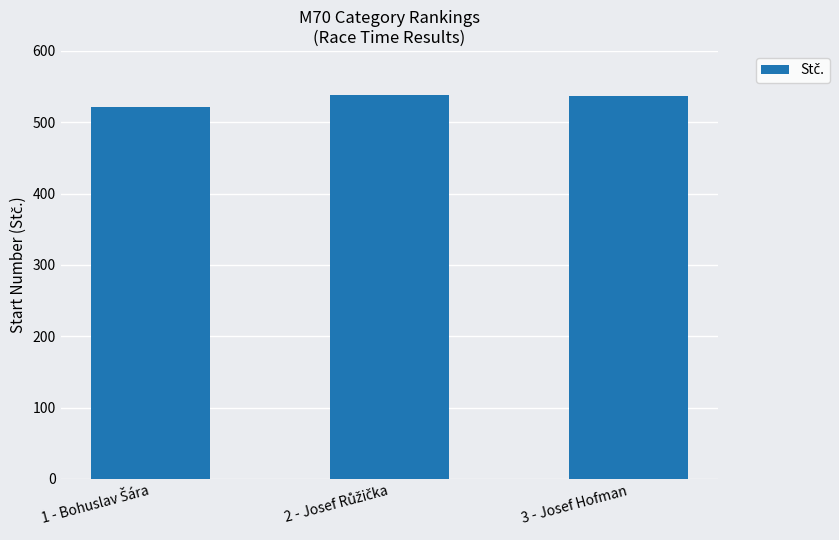

The chart shows a value of 537 at 3 - Josef Hofman. True or false?

True